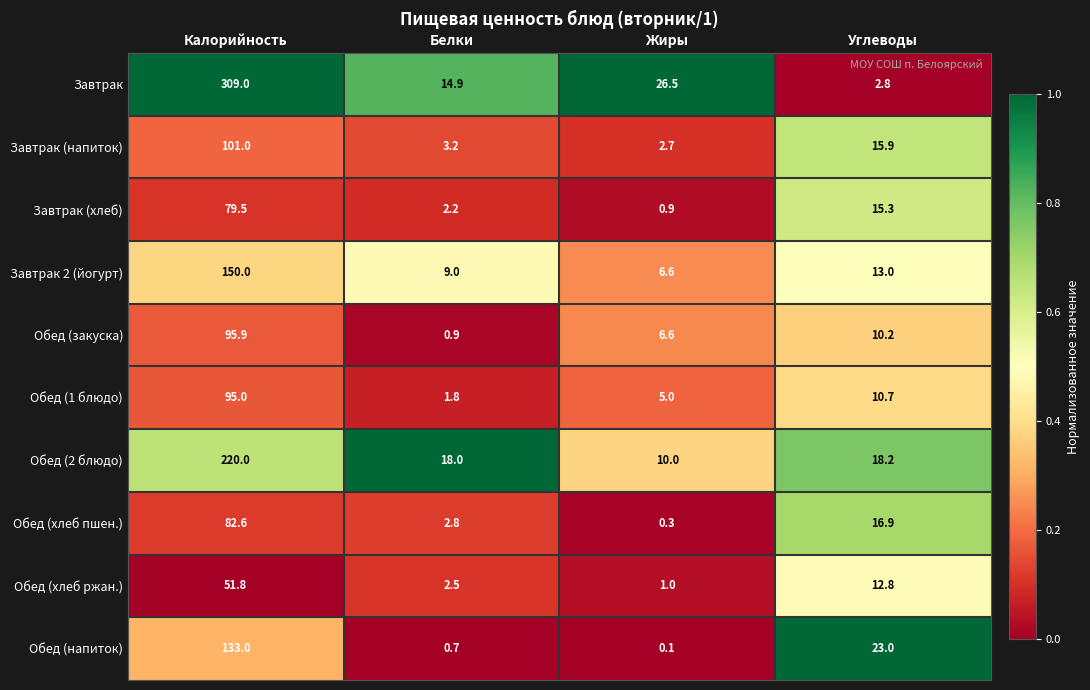

Where is Обед (закуска) nearest to the value 48?

Углеводы